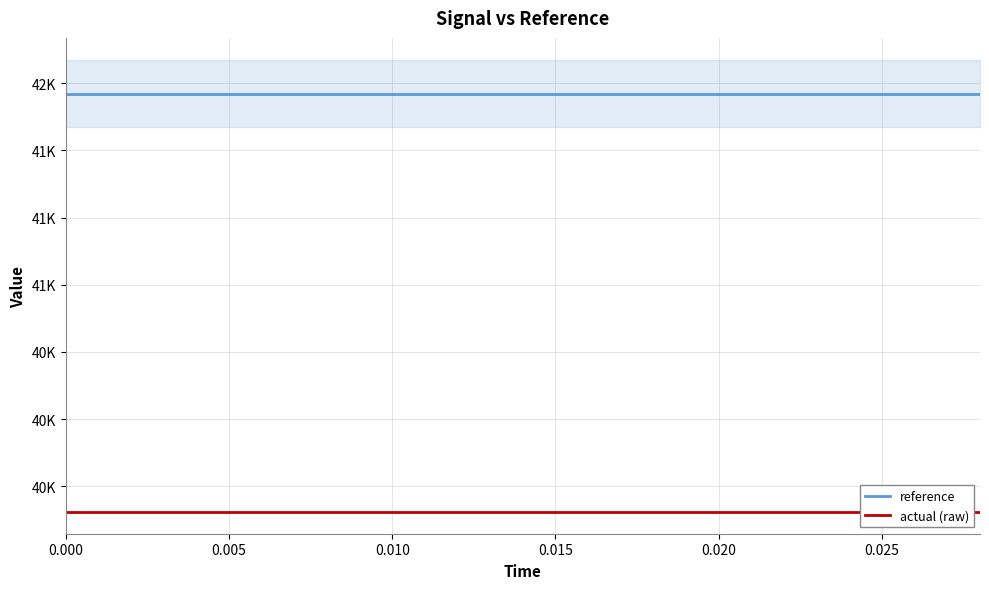

List the series in order of their peak value, highest first.

reference, actual (raw)